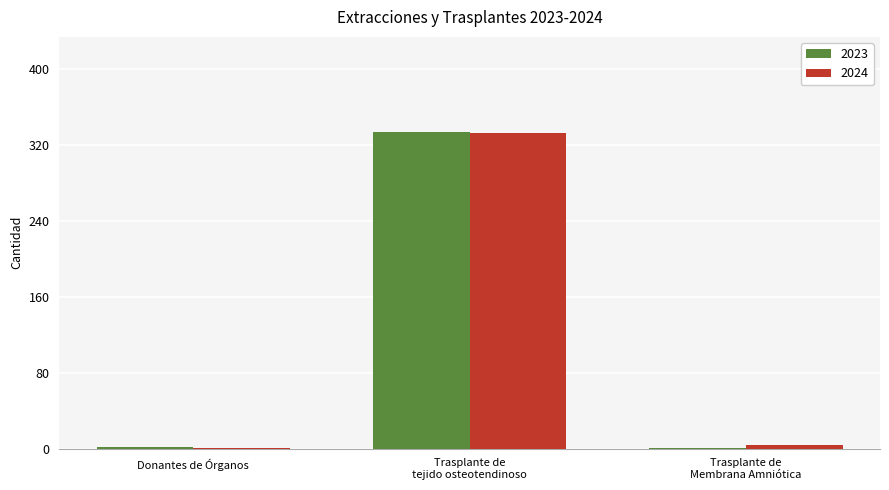

At which label is 2024 closest to 167?

Trasplante de
Membrana Amniótica